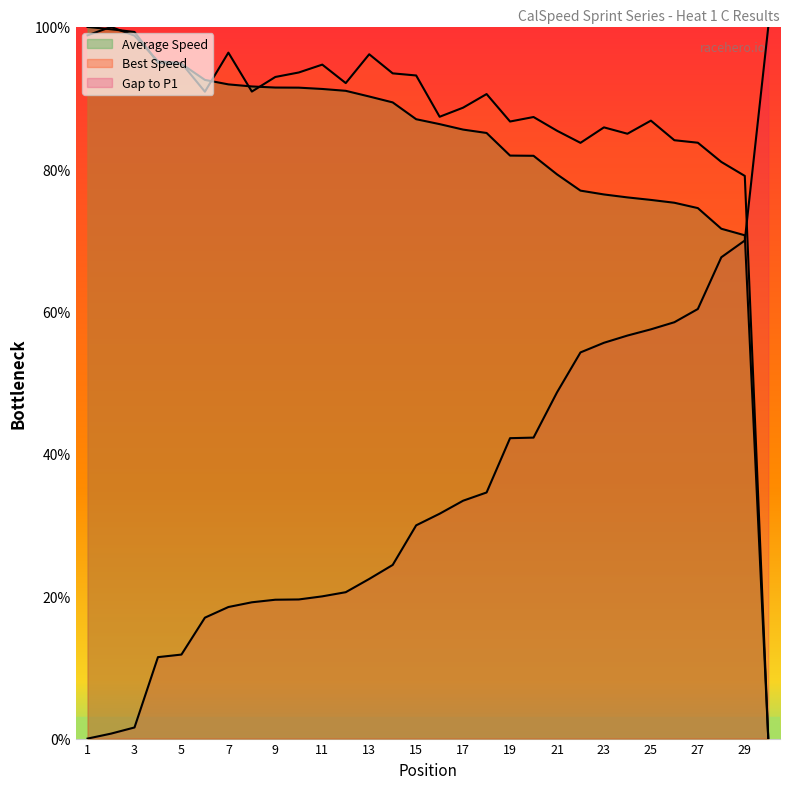

How many lines are shown in the chart?

3